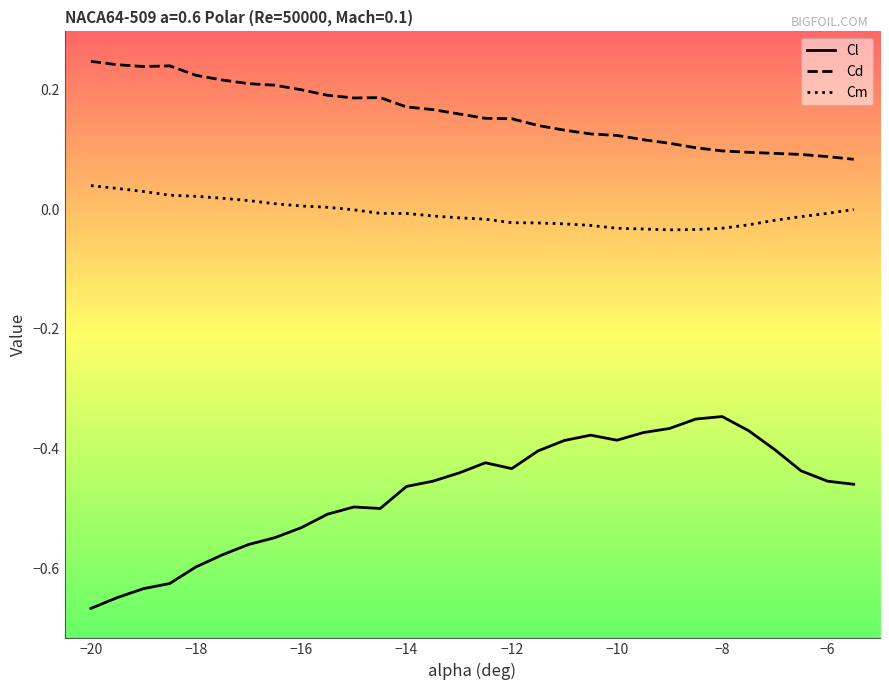

True or false: Cd and Cl intersect in this chart.

False